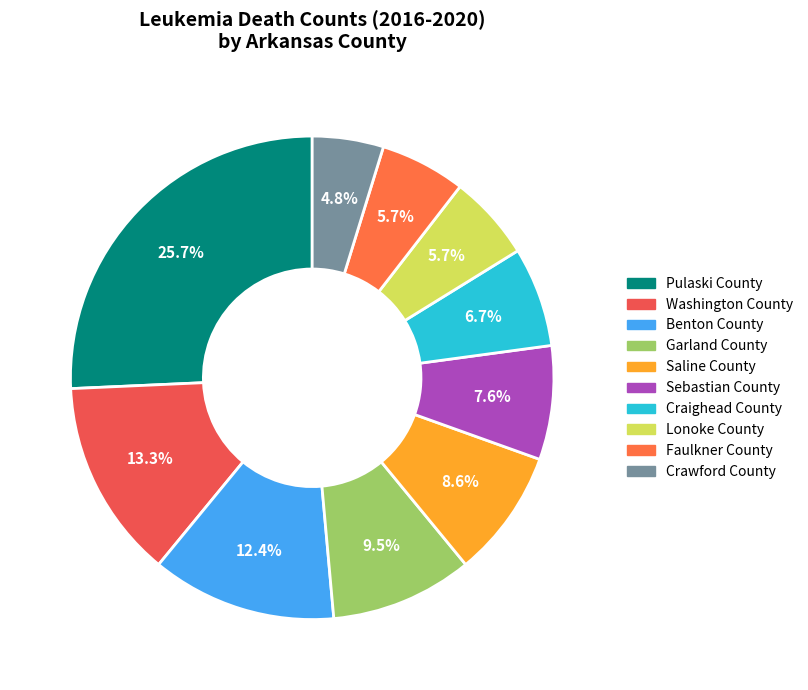

Combined, do Faulkner County and Pulaski County account for over 50%?

No